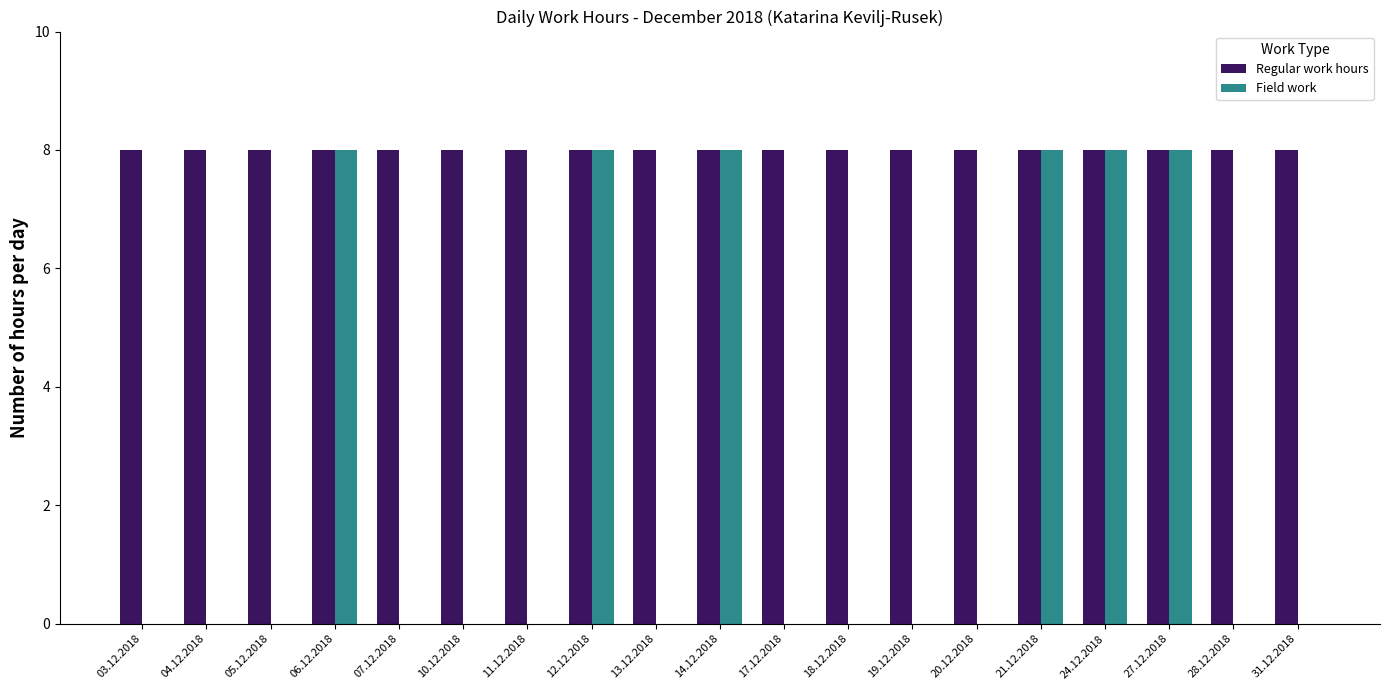

True or false: Field work has a value of -5 at 04.12.2018.

False